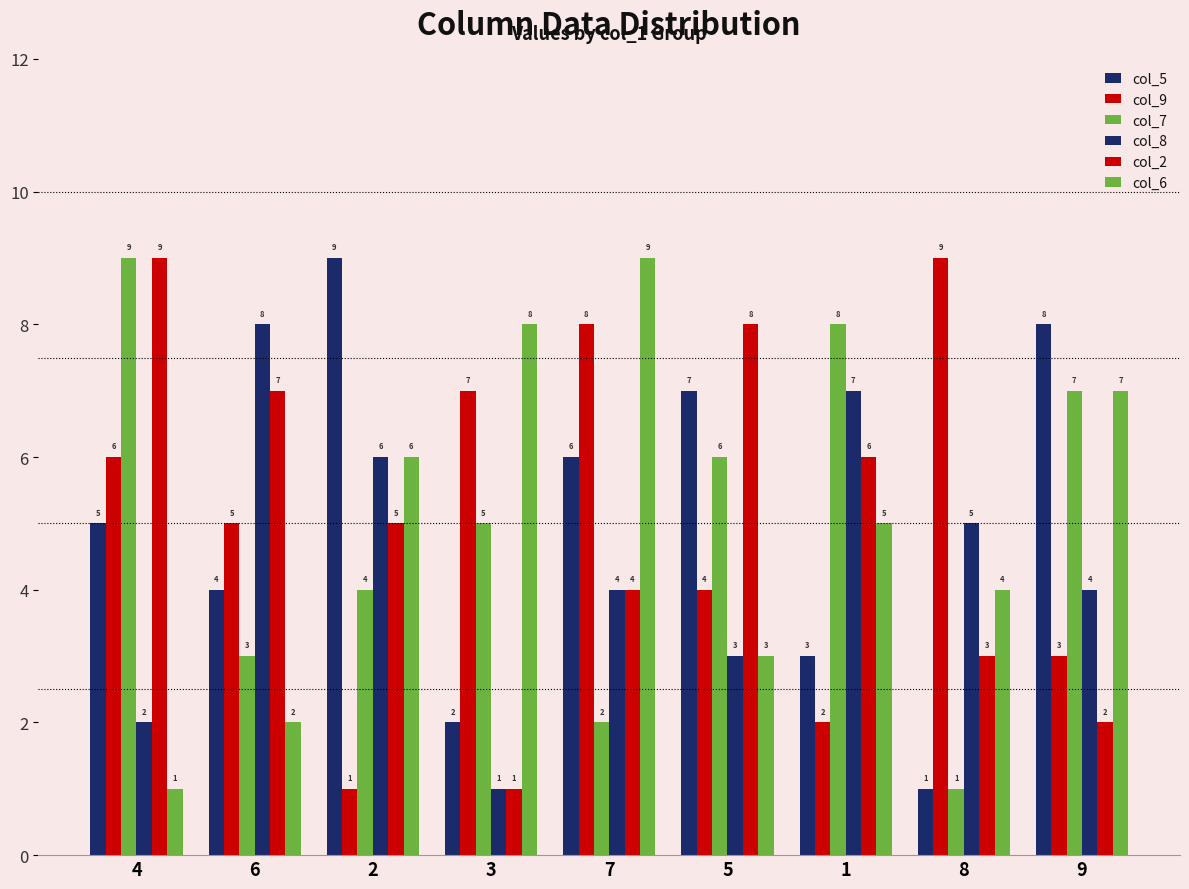

How many categories are shown in the chart?

9